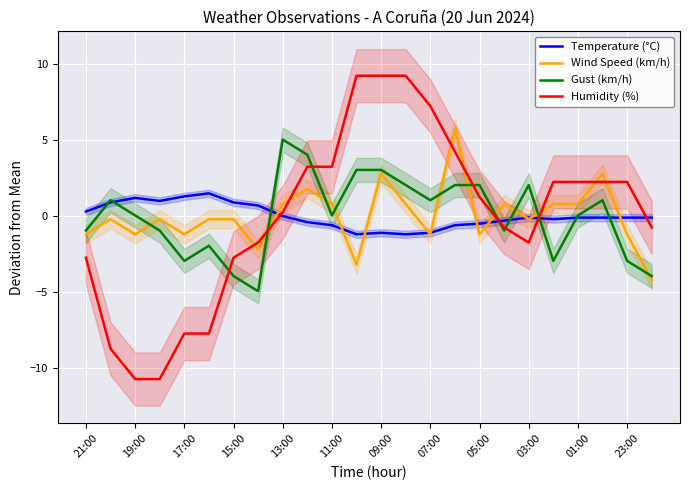

List the series in order of their peak value, lowest first.

Temperature (°C), Gust (km/h), Wind Speed (km/h), Humidity (%)